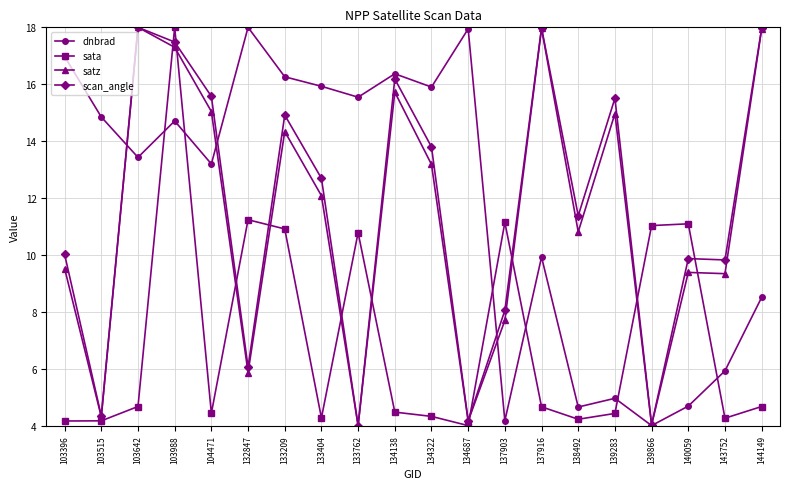

At which label does dnbrad first exceed 14?

103396